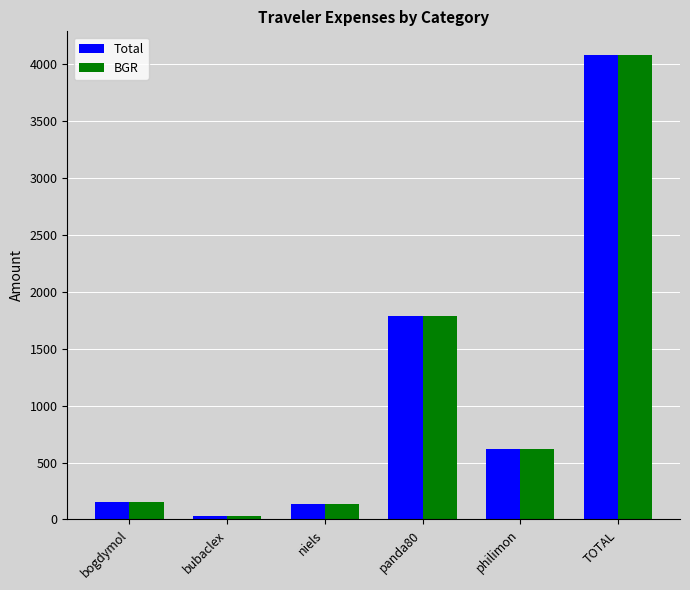

The Total series shows 4082.7 at TOTAL. True or false?

True